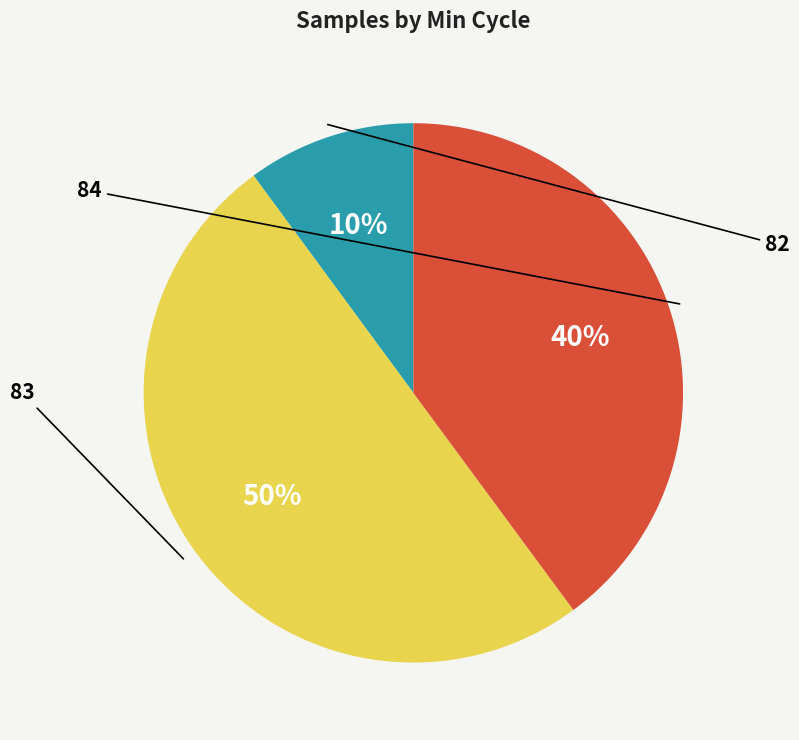

How many slices are in this pie chart?

3